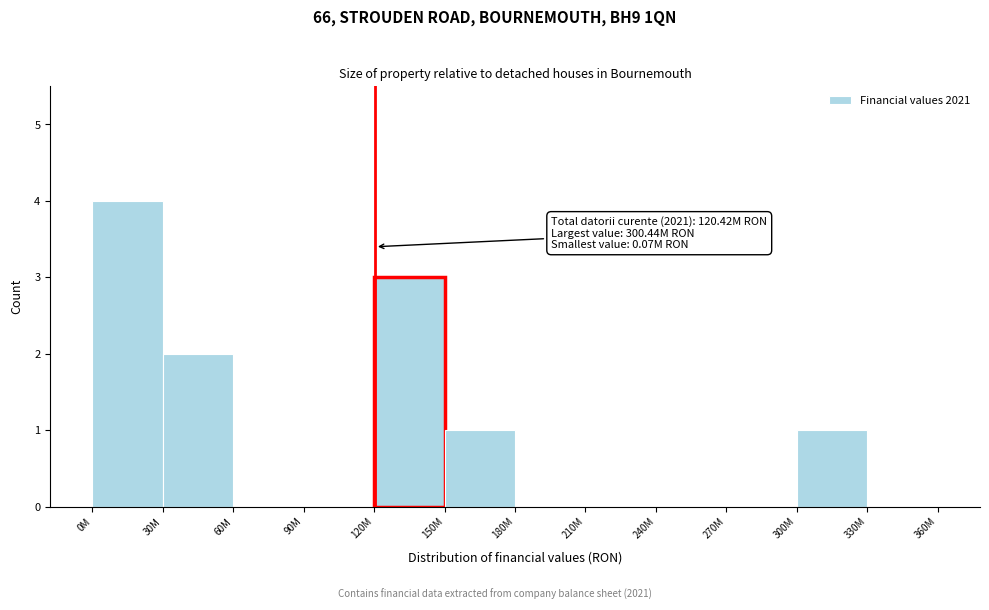

Reading right to left, what are all the values shown in this chart?

330M=0	300M=1	270M=0	240M=0	210M=0	180M=0	150M=1	120M=3	90M=0	60M=0	30M=2	0M=4